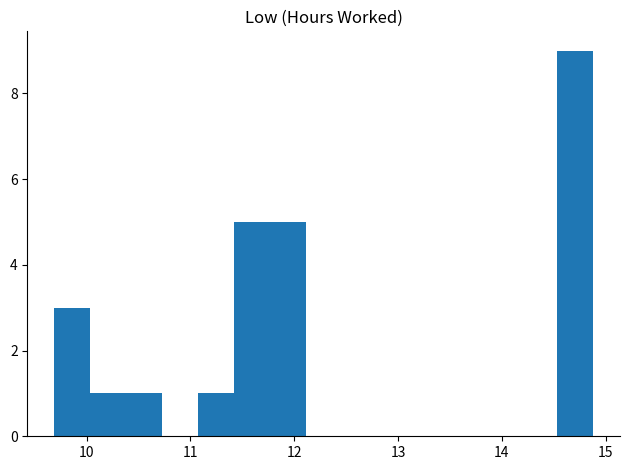

Around what value on the x-axis is the tallest bar? Give the approximate position of its centre, as read against the axis.

14.7